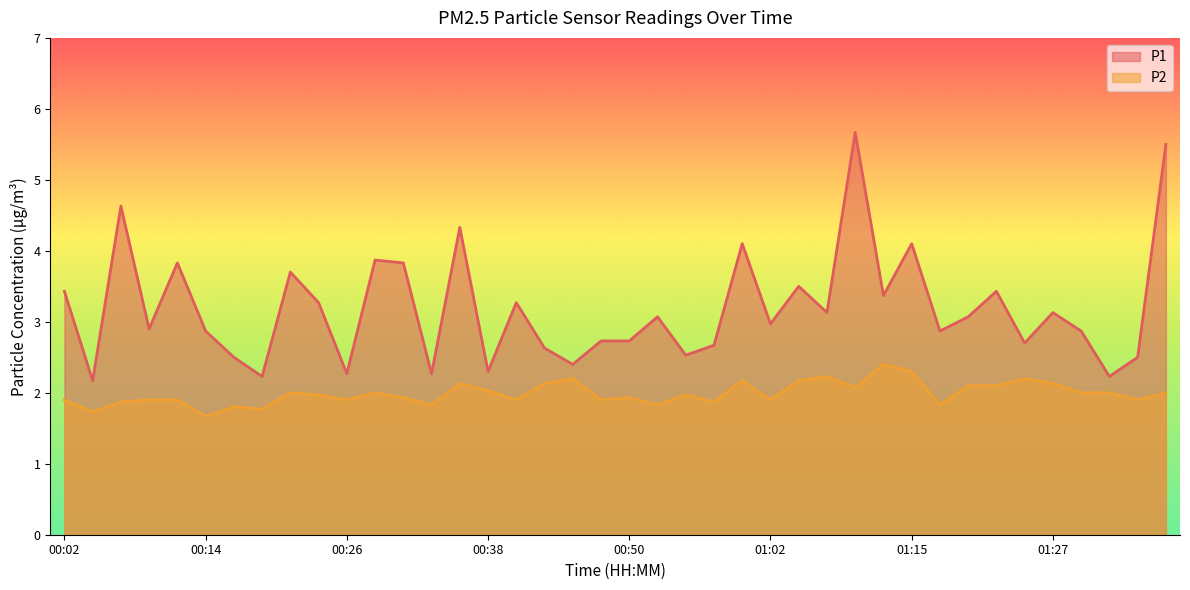

How many interior local valleys does the P1 series have?

14